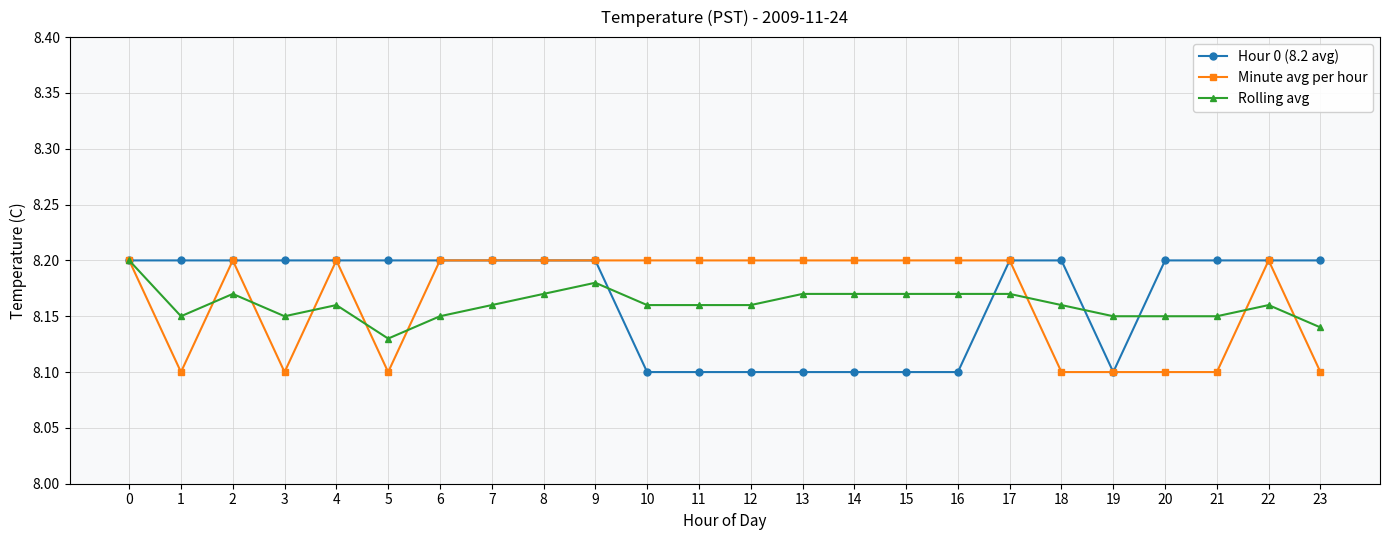

True or false: Rolling avg and Minute avg per hour intersect in this chart.

True